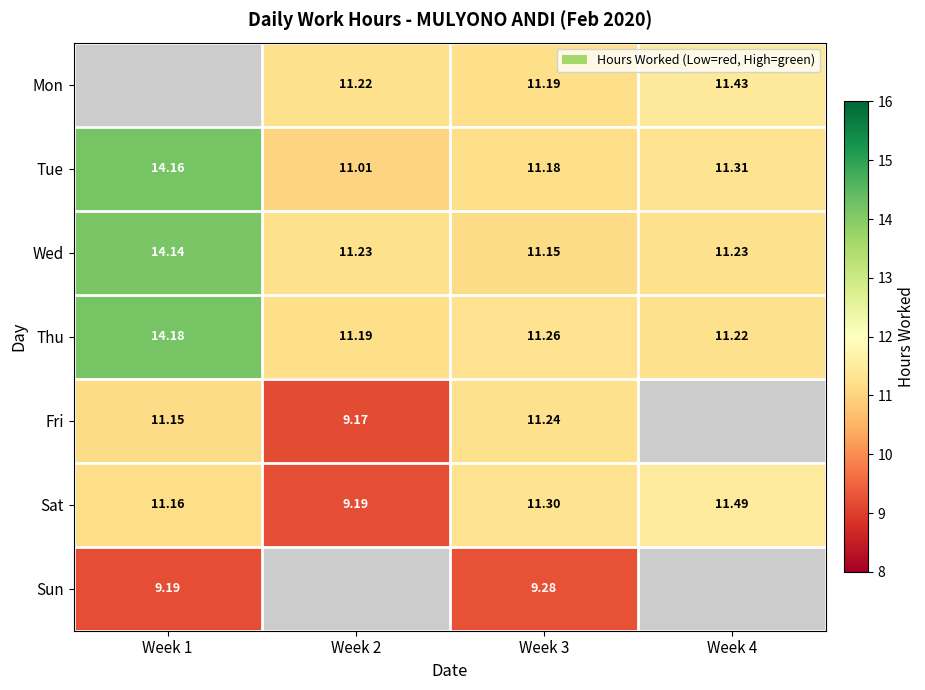

Is the value of Wed at Week 1 greater than the value of Sat at Week 2?

Yes